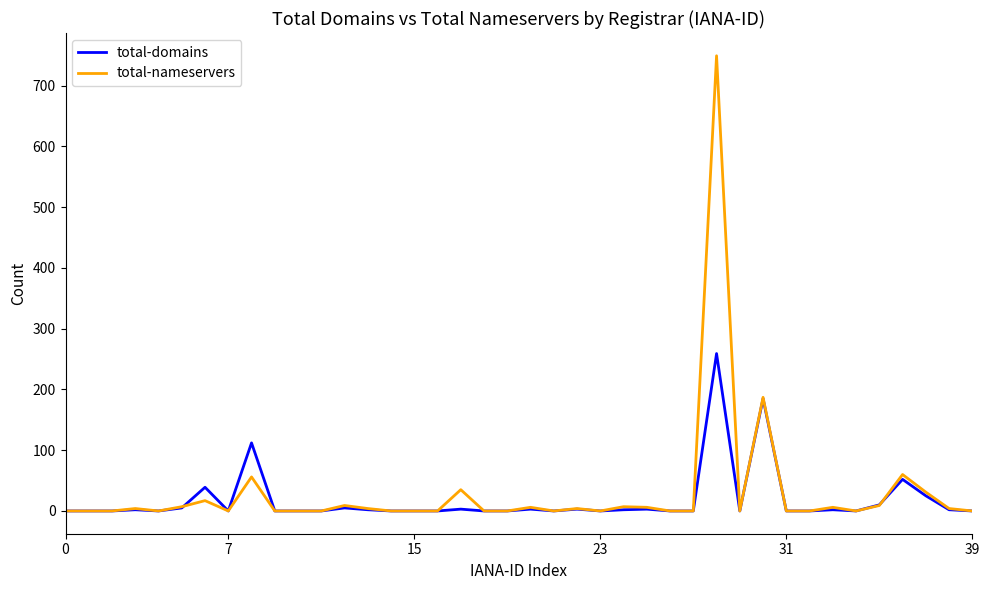

At how many categories does at least one series exceed 591?

1